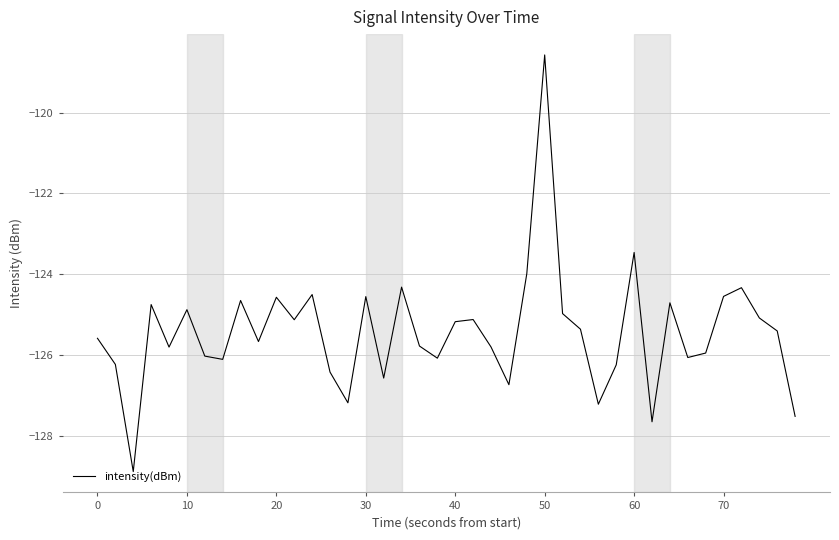

What is the average value?

-125.4